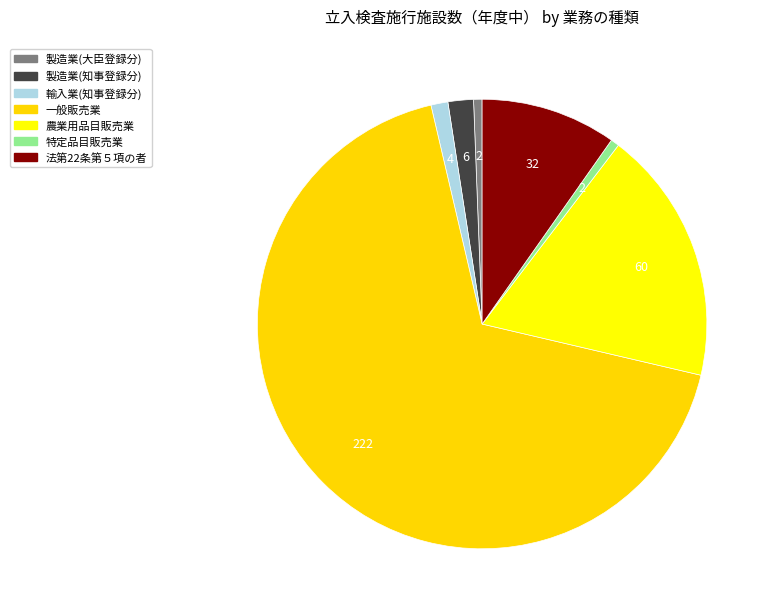

How many slices are in this pie chart?

7